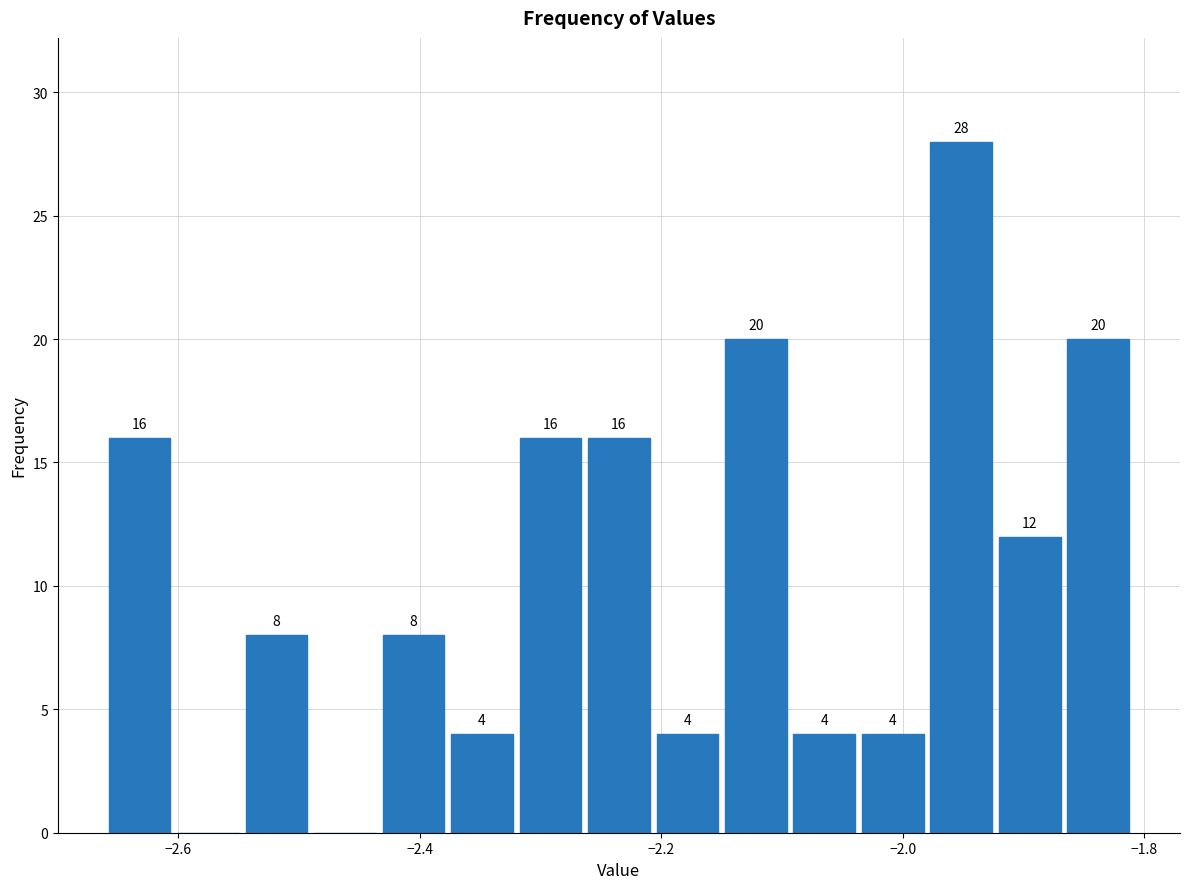

Around what value on the x-axis is the tallest bar? Give the approximate position of its centre, as read against the axis.

-1.96